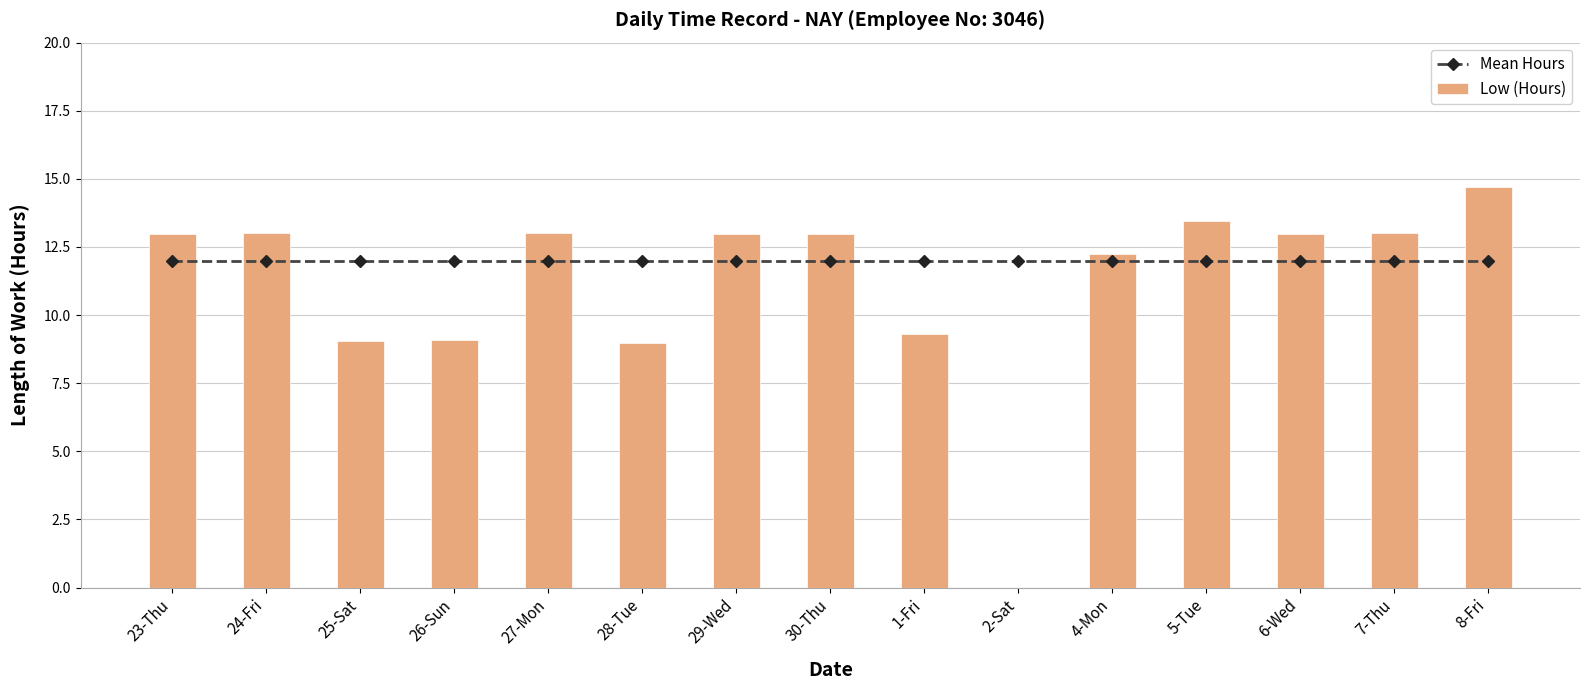

At how many categories does at least one series exceed 2?

15